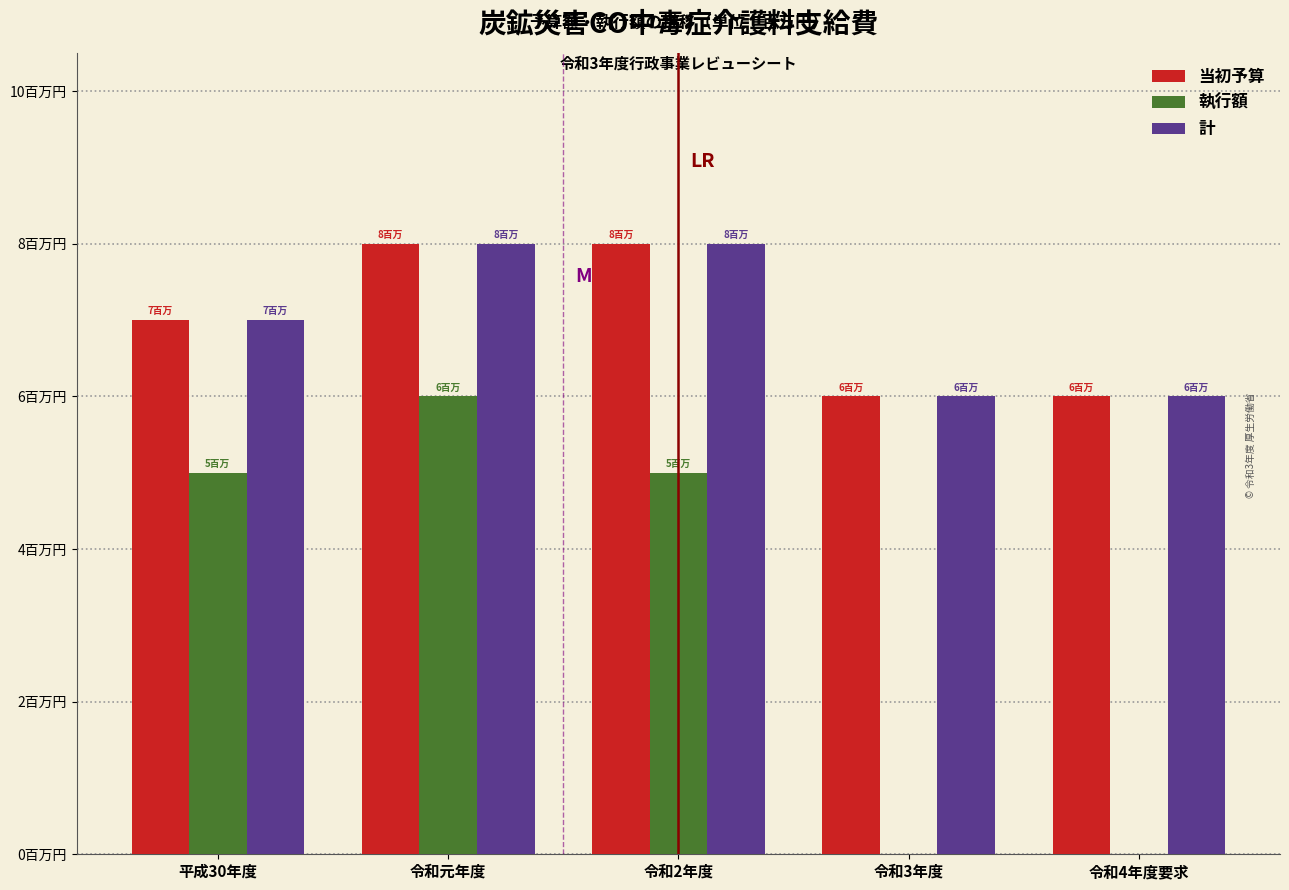

What are all the series names shown in the legend?

当初予算, 執行額, 計